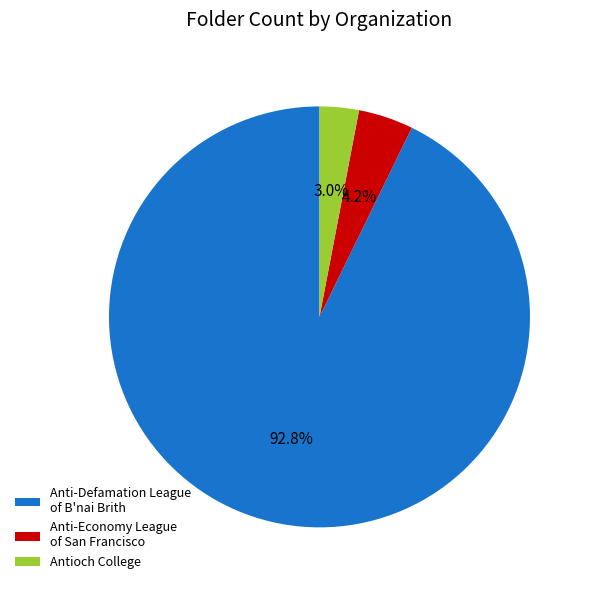

Which slice is the smallest?

Antioch College